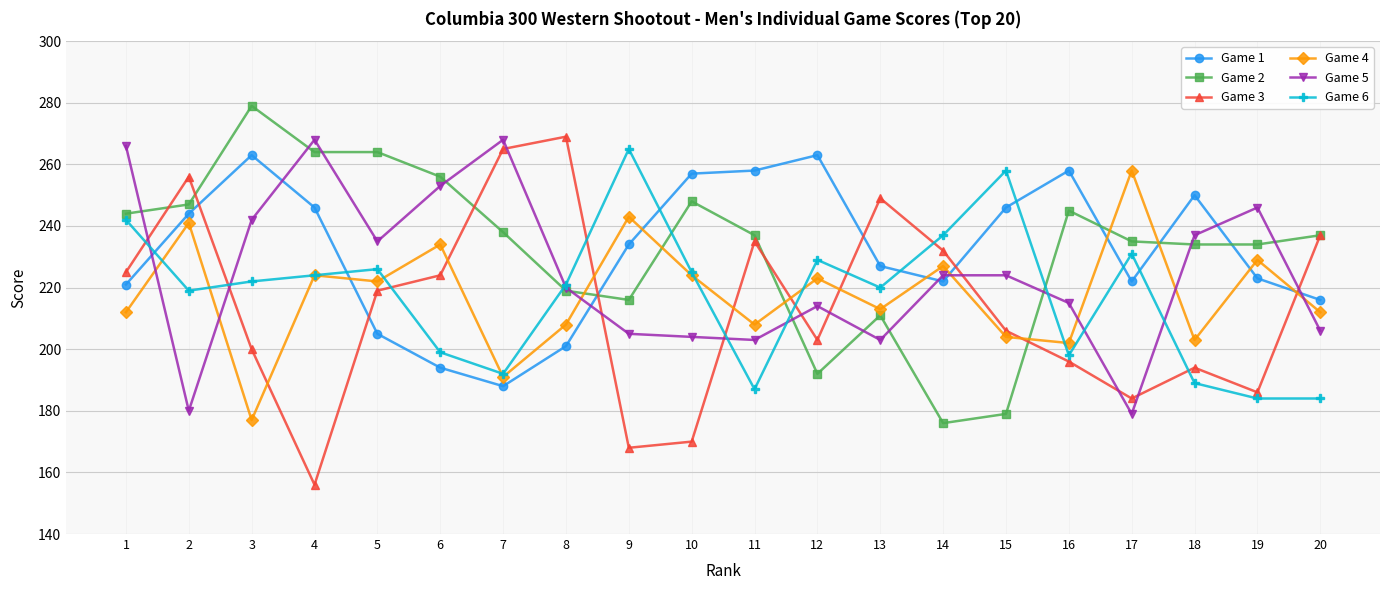

Does the chart display data point markers on the line(s)?

Yes